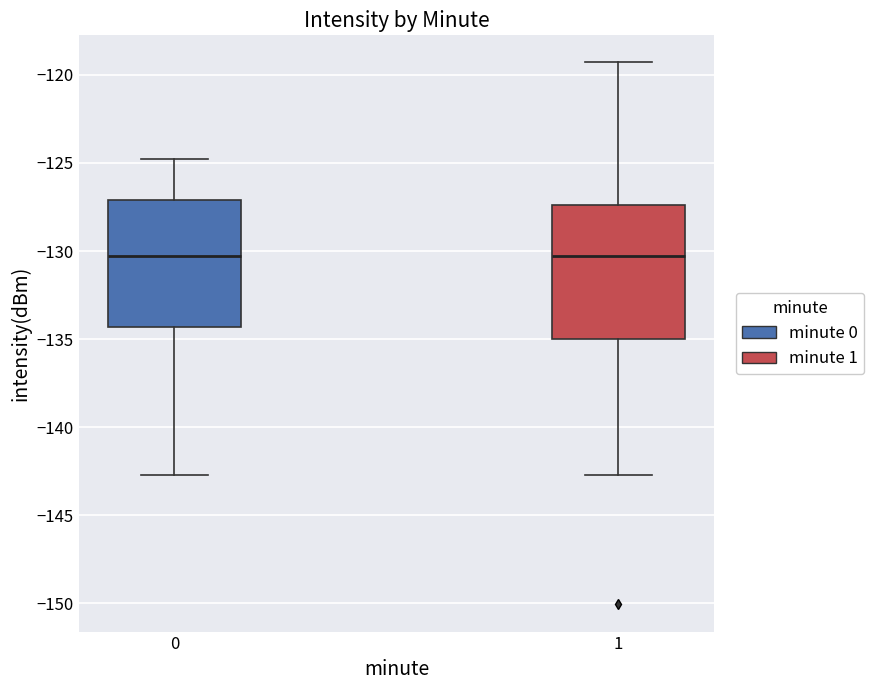

Reading left to right, read every box against the y-axis: the position of its median line, the range the box covers, and the ends of its whiskers. The values are not printed on the chart, so give them approximately, as read against the axis.

0: median -130.5, box -134.5 to -127.0, whiskers -142.5 to -125.0
1: median -130.5, box -135.0 to -127.5, whiskers -142.5 to -119.5